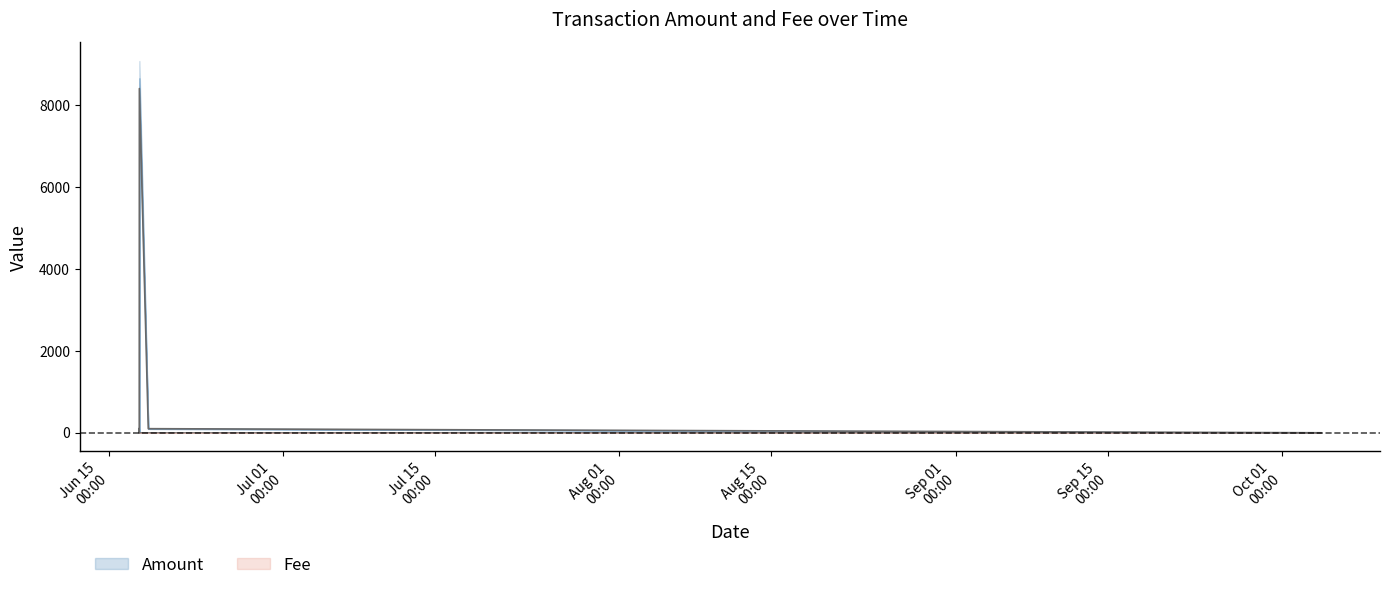

How many values in the Fee series exceed 1?

1